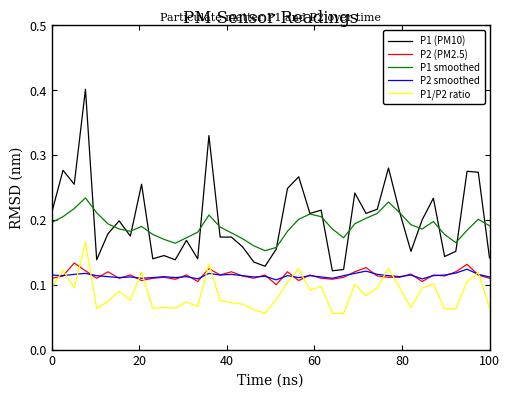

At how many categories does at least one series exceed 0?

40